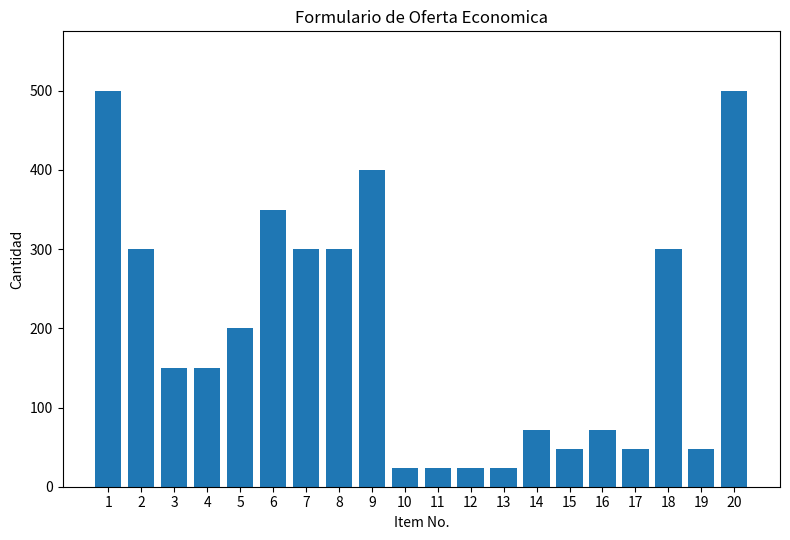

Are the bars grouped side by side (vs. stacked)?

No